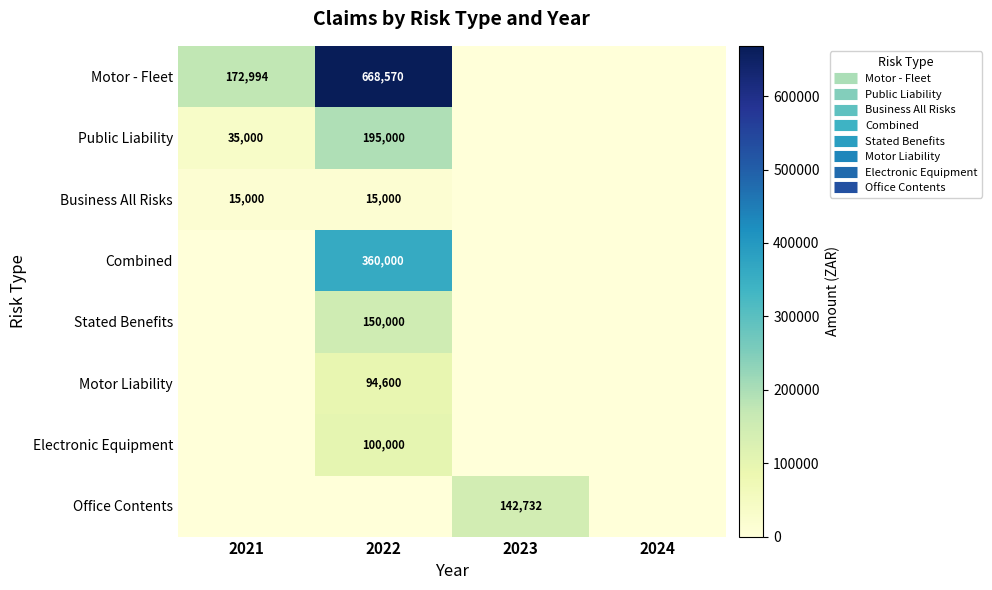

At which category does the chart reach its peak across all series?

2022